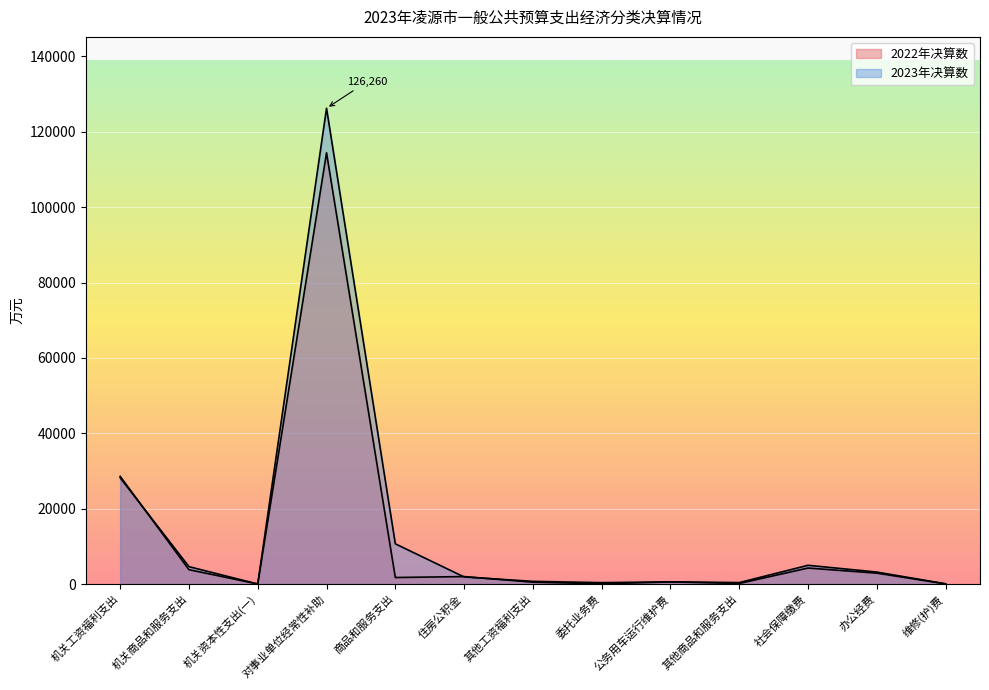

At 公务用车运行维护费, list the series in order from smallest to largest.

2022年决算数, 2023年决算数